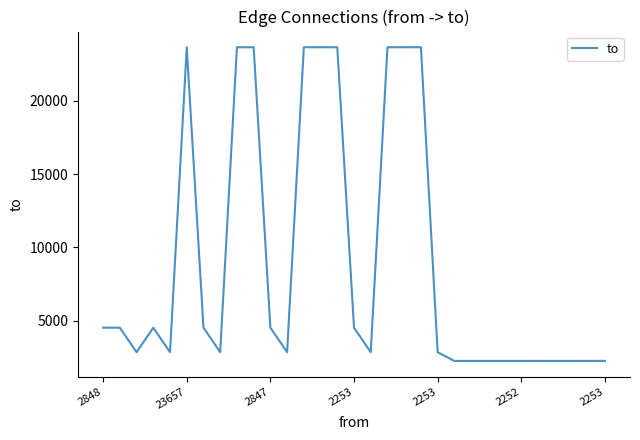

What is the minimum value shown in the chart?

2249